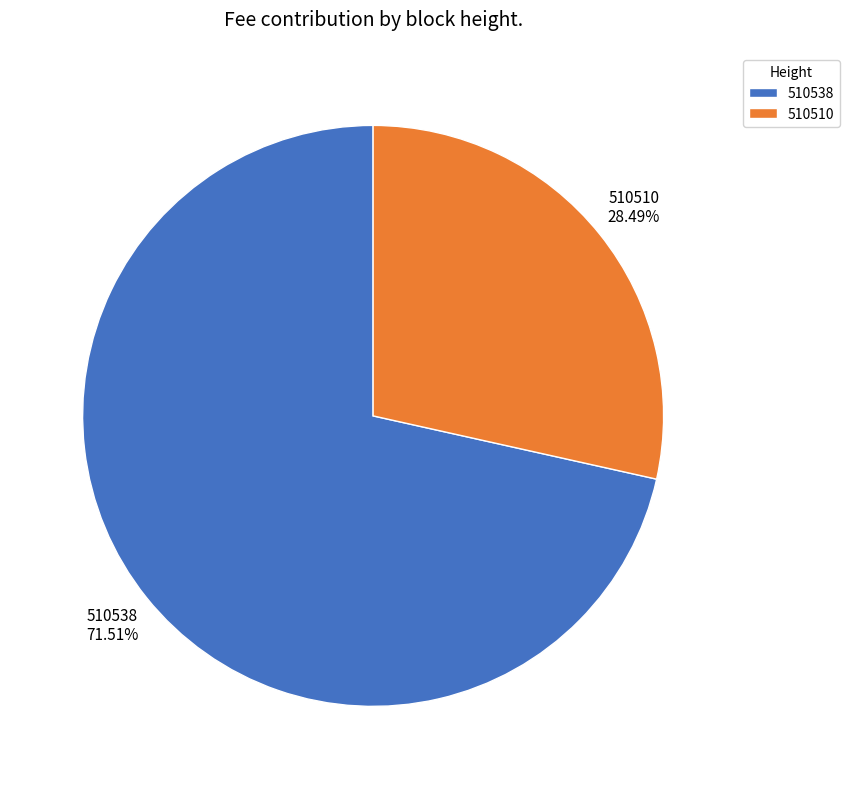

Between 510510 and 510538, which is larger?

510538